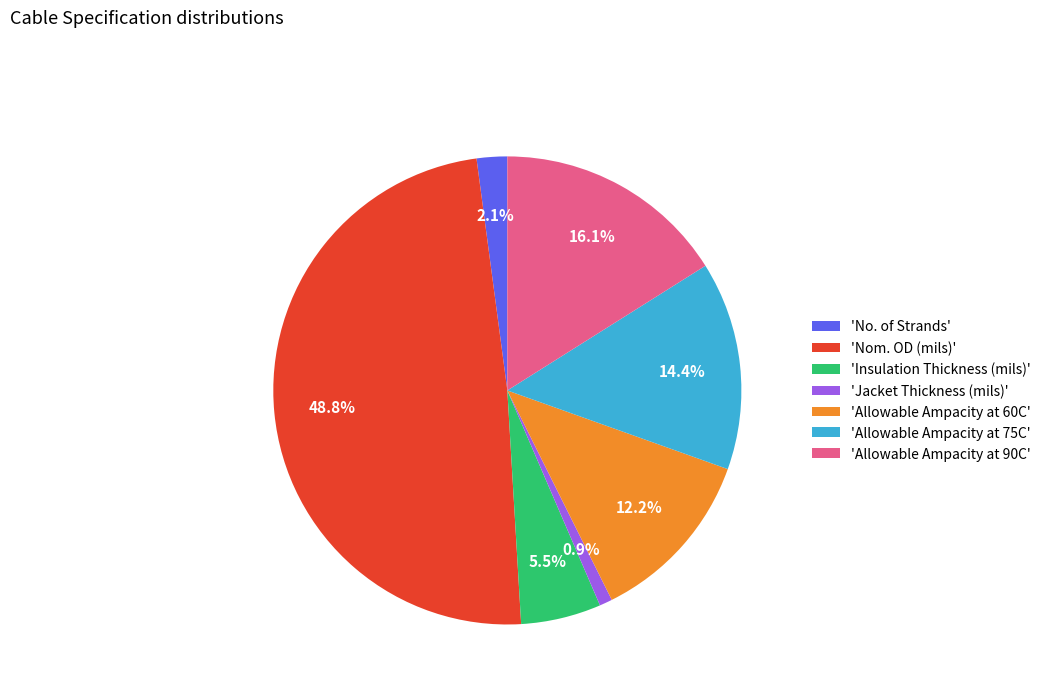

Between 'Allowable Ampacity at 60C' and 'Insulation Thickness (mils)', which is larger?

'Allowable Ampacity at 60C'